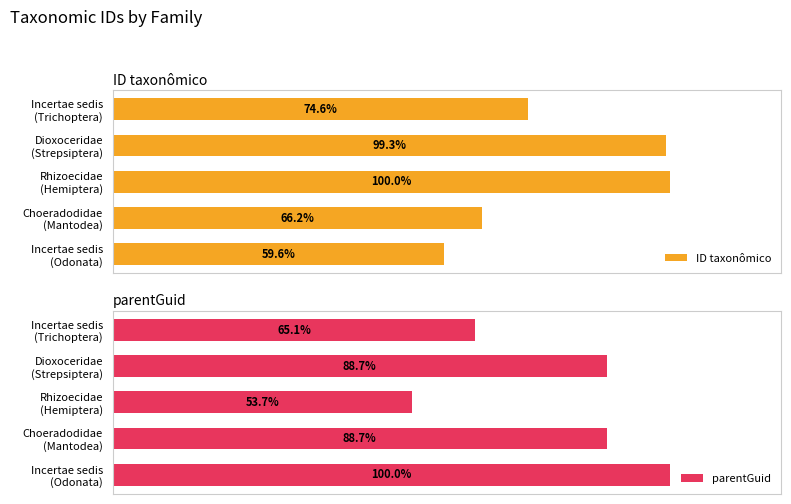

What value does the parentGuid series have at Incertae sedis (Trichoptera)?

65.1